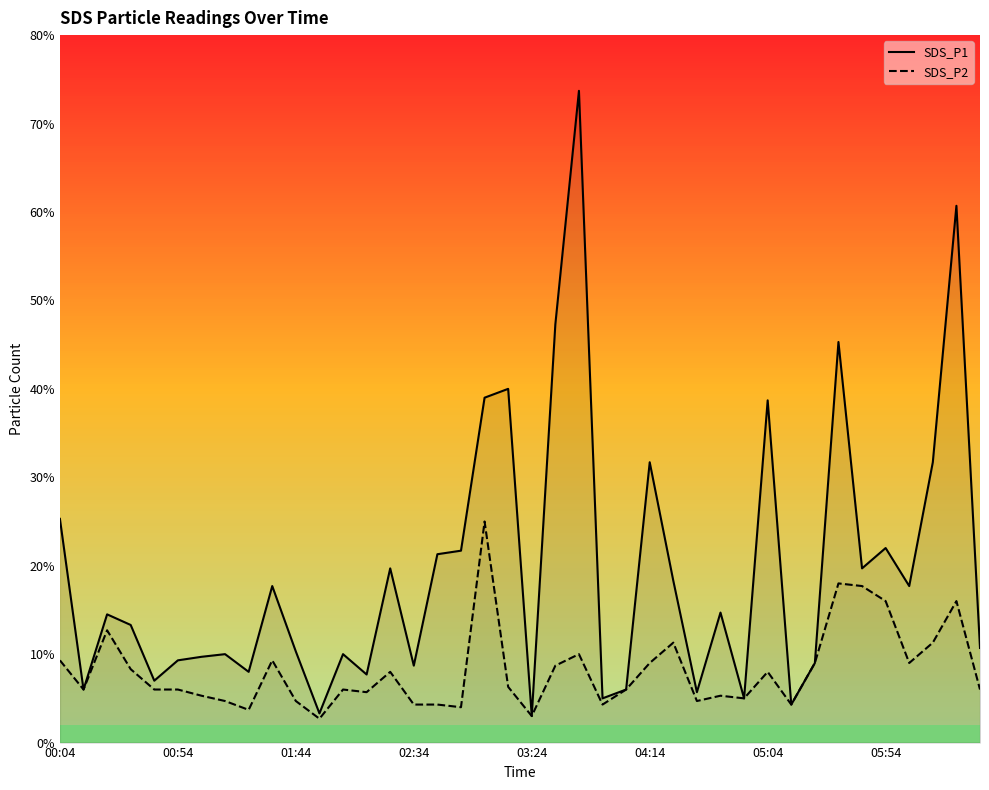

Which series changed the most between 23 and 25?

SDS_P1